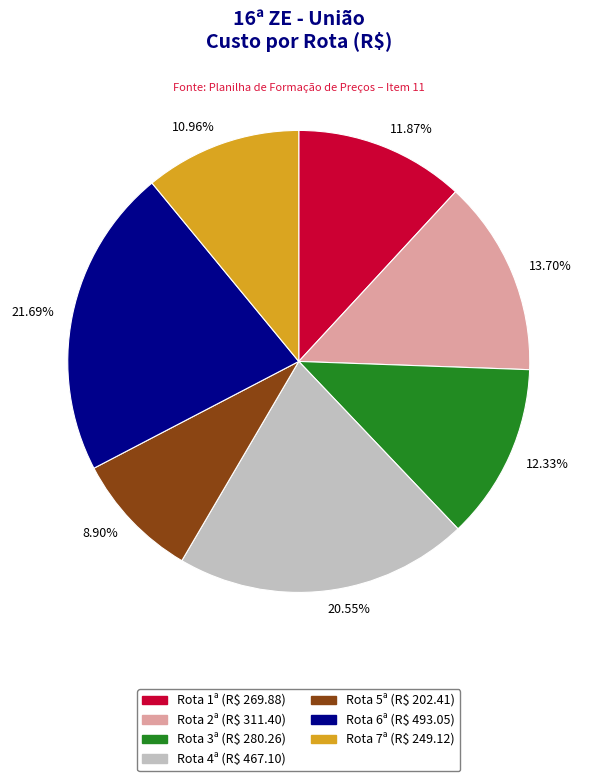

Approximately how many times larger is the value at 12.33% compared to 11.87%?

1.0